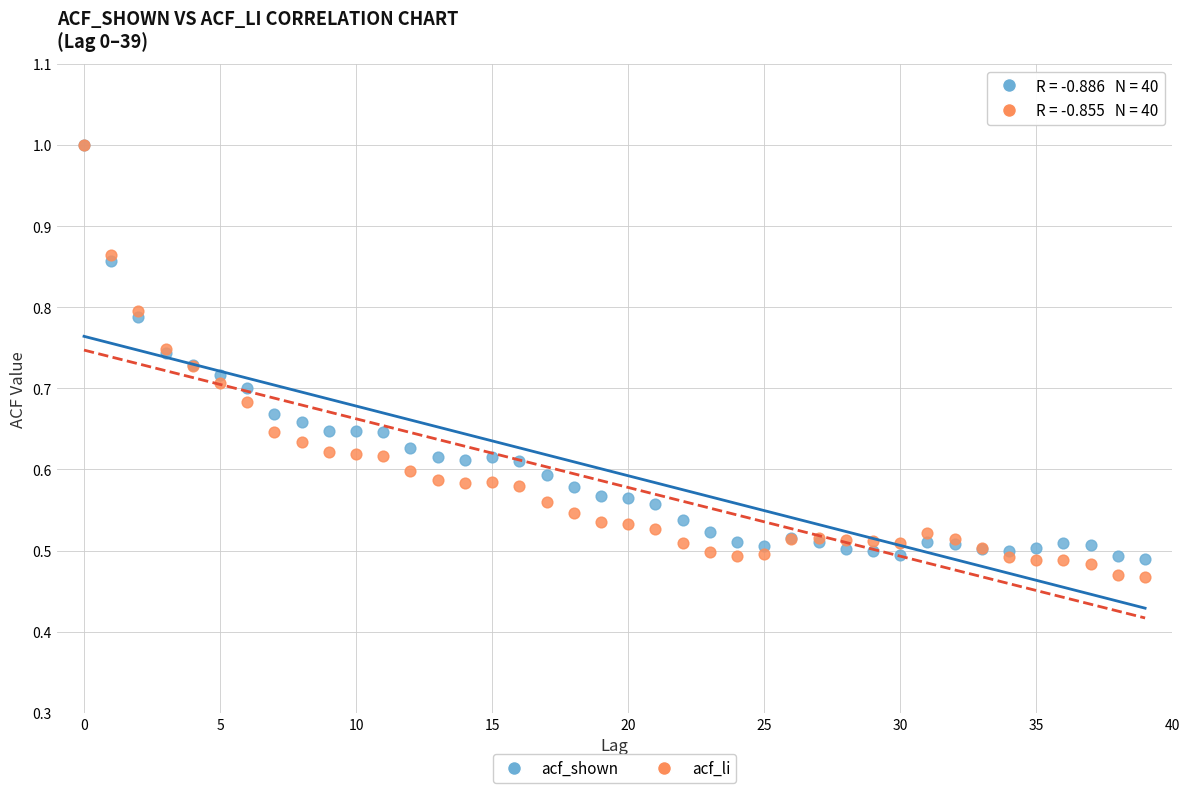

What are all the series names shown in the legend?

acf_shown, acf_li